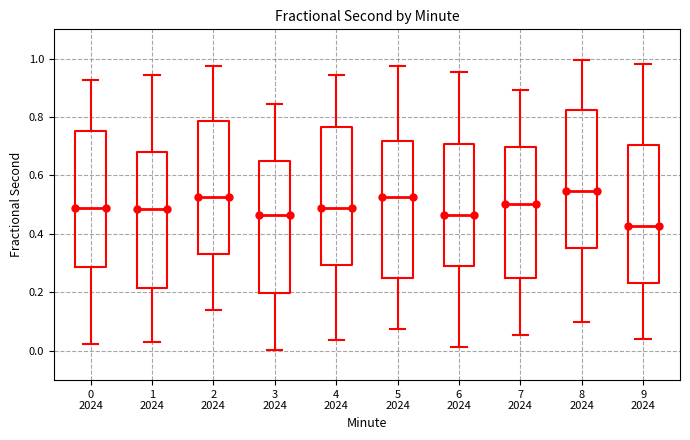

Reading left to right, read every box against the y-axis: the position of its median line, the range the box covers, and the ends of its whiskers. The values are not printed on the chart, so give them approximately, as read against the axis.

0 2024: median 0.48, box 0.28 to 0.76, whiskers 0.02 to 0.92
1 2024: median 0.48, box 0.22 to 0.68, whiskers 0.04 to 0.94
2 2024: median 0.52, box 0.34 to 0.78, whiskers 0.14 to 0.98
3 2024: median 0.46, box 0.20 to 0.66, whiskers 0.00 to 0.84
4 2024: median 0.48, box 0.30 to 0.76, whiskers 0.04 to 0.94
5 2024: median 0.52, box 0.24 to 0.72, whiskers 0.08 to 0.98
6 2024: median 0.46, box 0.28 to 0.70, whiskers 0.02 to 0.96
7 2024: median 0.50, box 0.24 to 0.70, whiskers 0.06 to 0.90
8 2024: median 0.54, box 0.36 to 0.82, whiskers 0.10 to 1.00
9 2024: median 0.42, box 0.24 to 0.70, whiskers 0.04 to 0.98